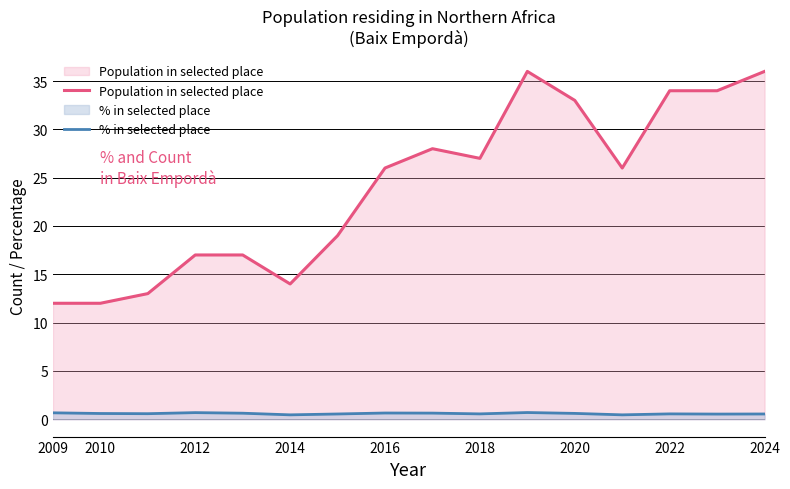

What is the difference between the maximum and minimum values in the % in selected place series?

0.2